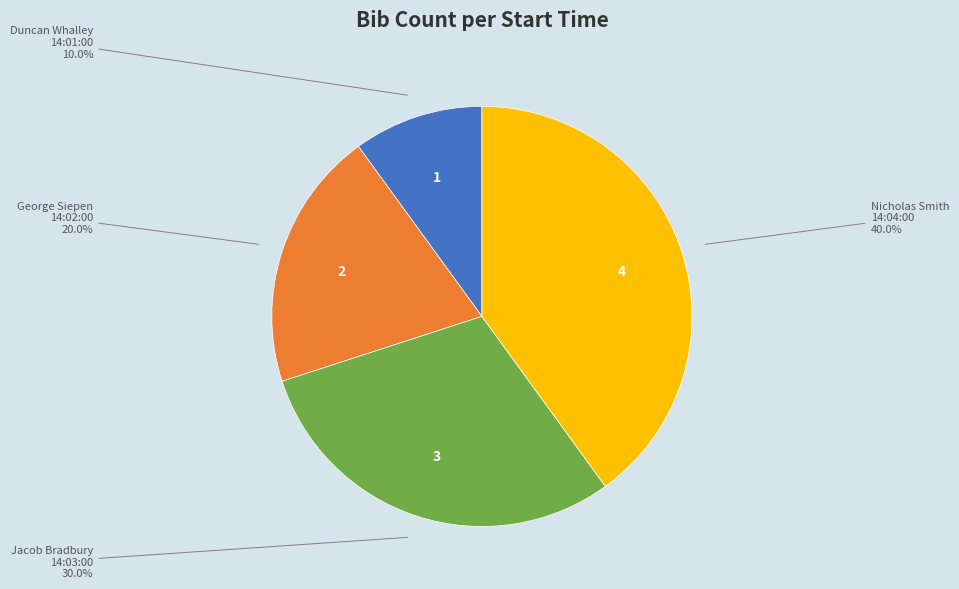

Rank the categories by value from highest to lowest.

Nicholas Smith, Jacob Bradbury, George Siepen, Duncan Whalley